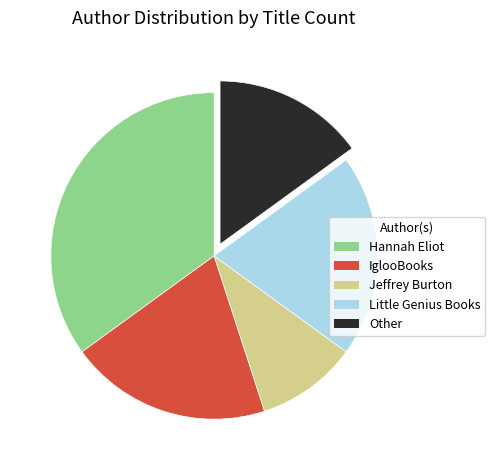

Is there a majority slice in this chart?

No